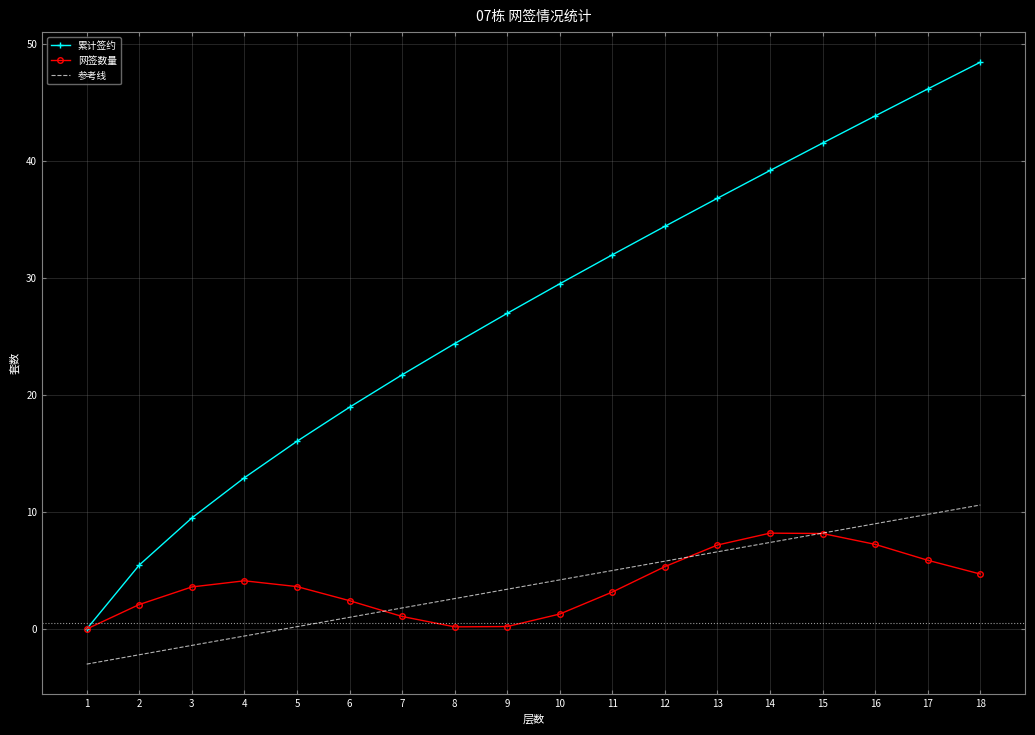

Read the value at 2.

5.5